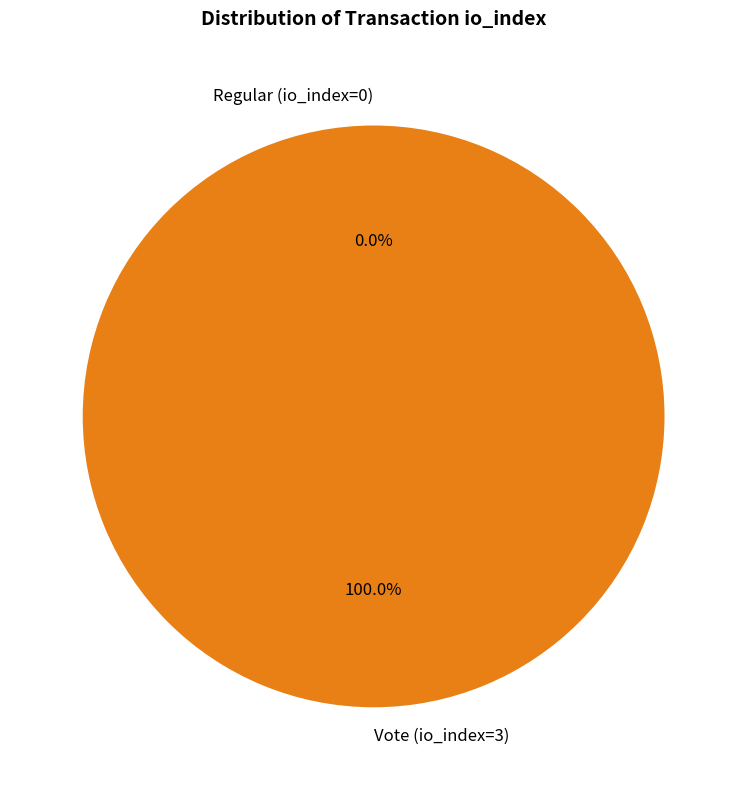

What is the total percentage of Regular (io_index=0) and Vote (io_index=3)?

100.0%